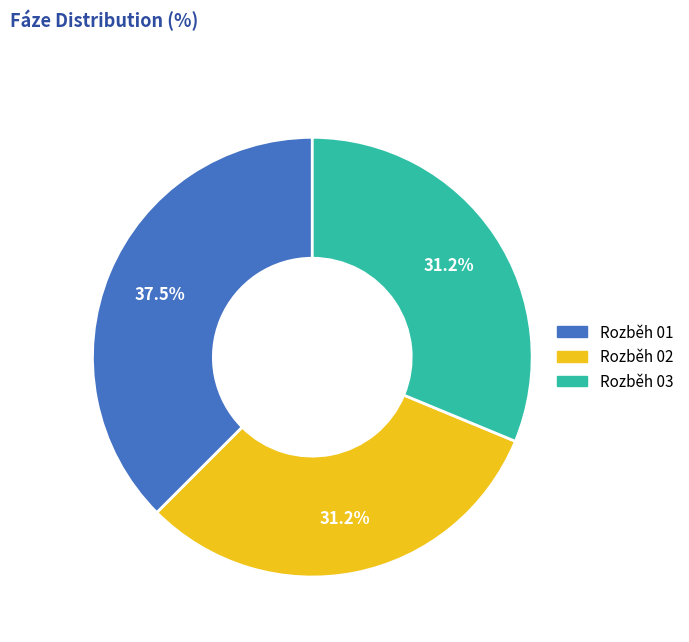

To the nearest percent, what is the average slice percentage?

33%